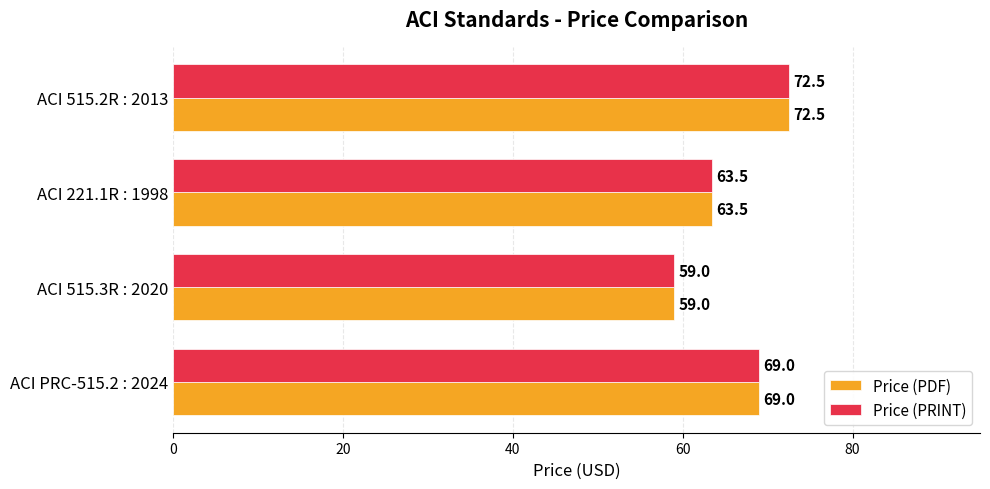

The value of Price (PDF) at ACI 515.2R : 2013 is 29.7. True or false?

False